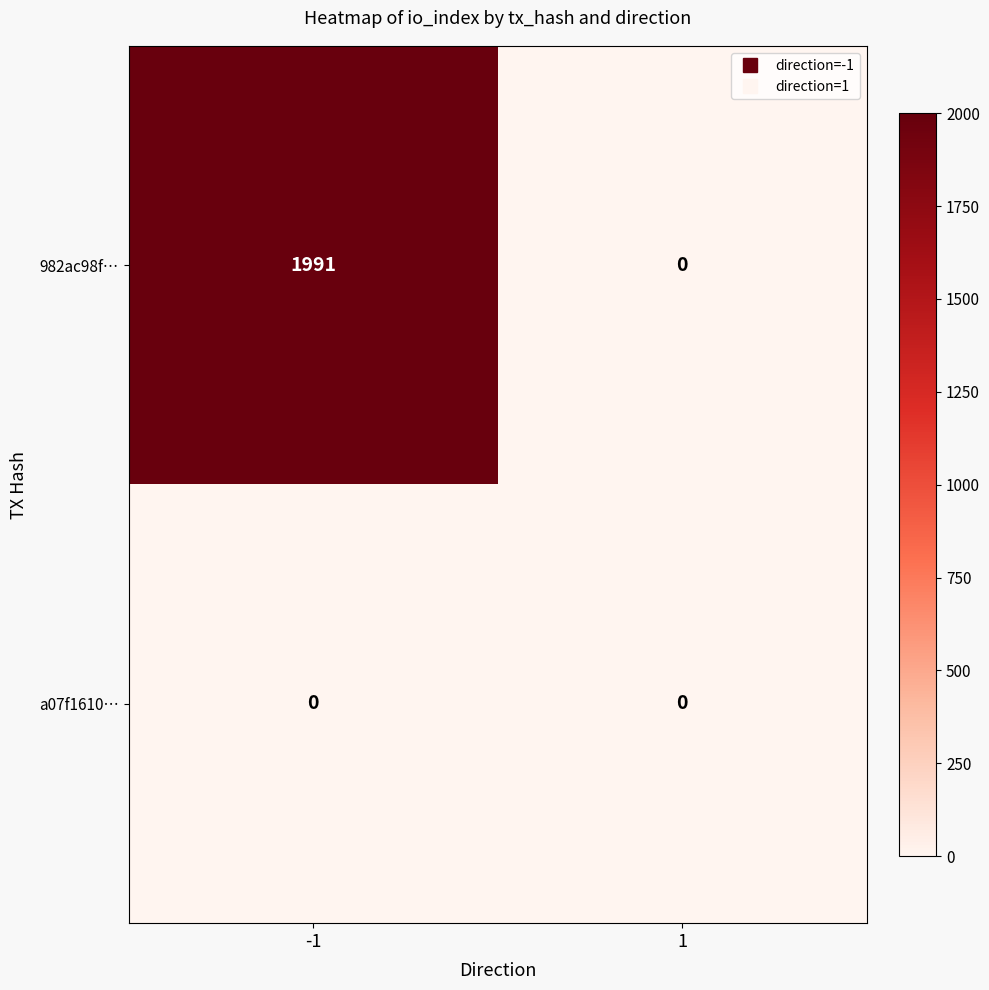

Between -1 and 1, which series saw the biggest shift?

982ac98f…